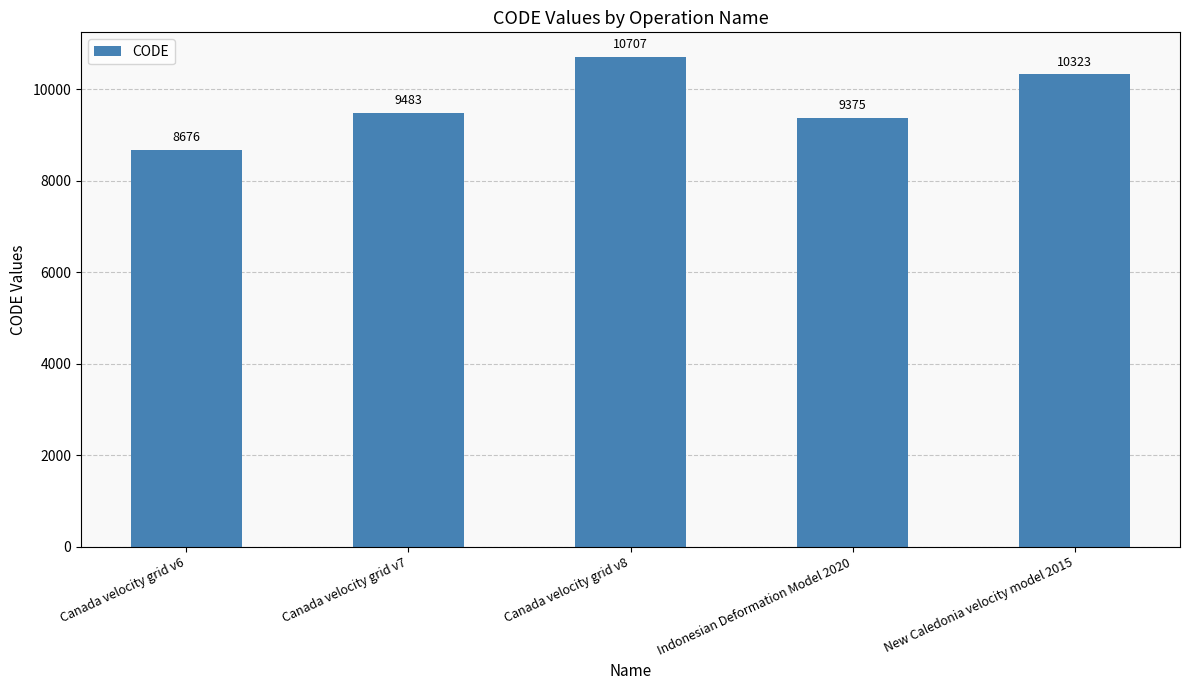

Which category has the highest value across all series?

Canada velocity grid v8